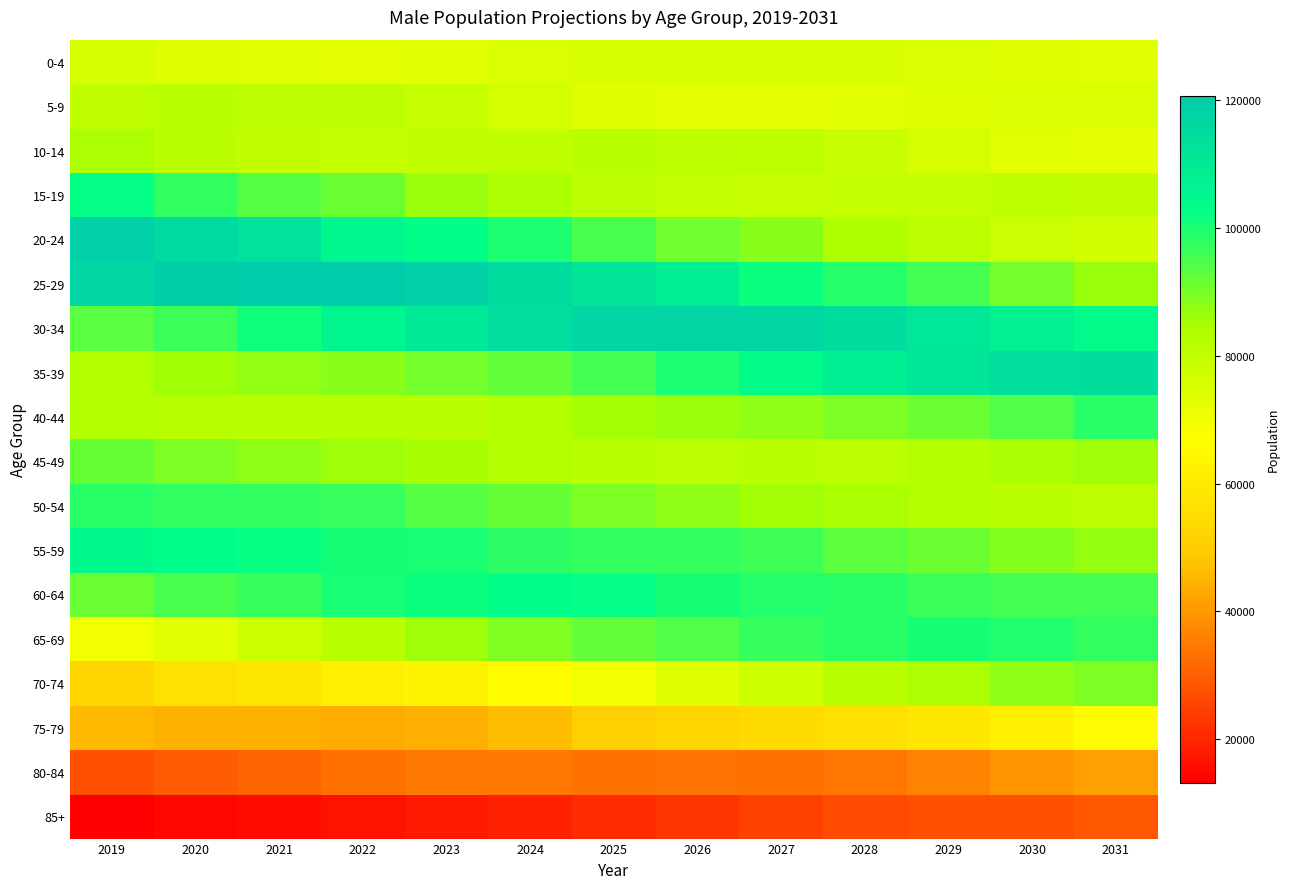

Which series has the widest spread of values?

20-24